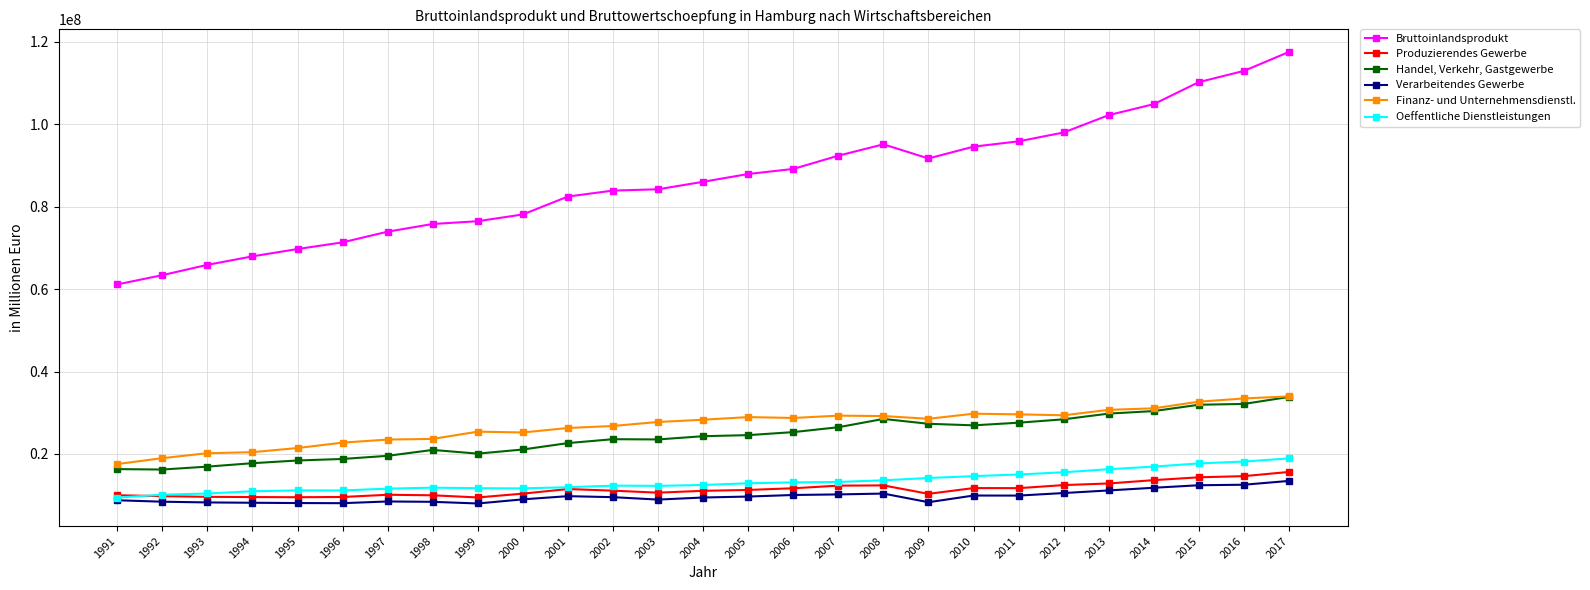

What is the lowest value of the Bruttoinlandsprodukt series?

61144859